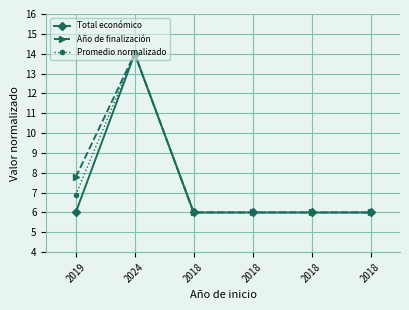

How many data points does each series have?

6